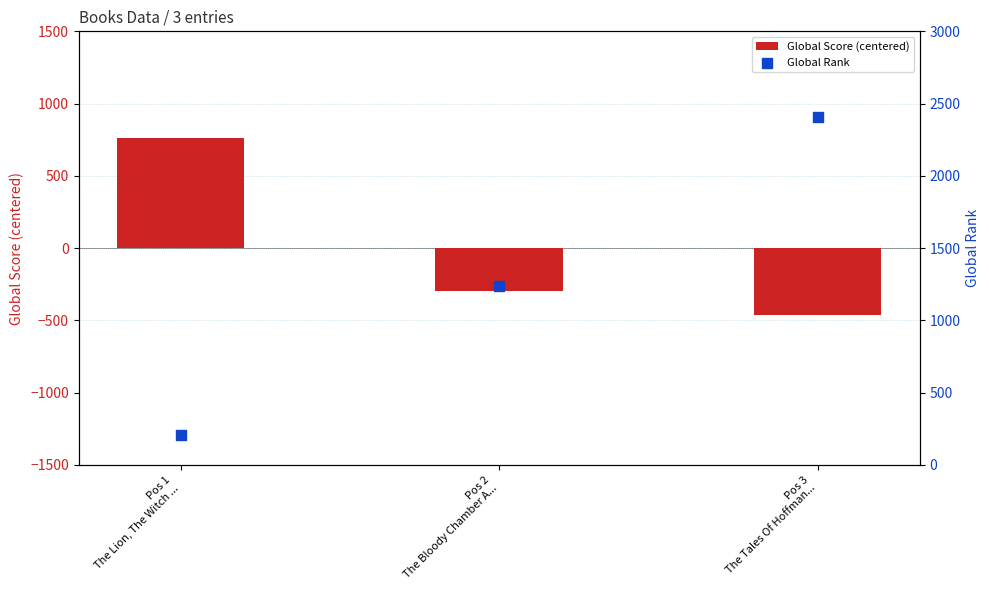

What are all the series names shown in the legend?

Global Score (centered), Global Rank